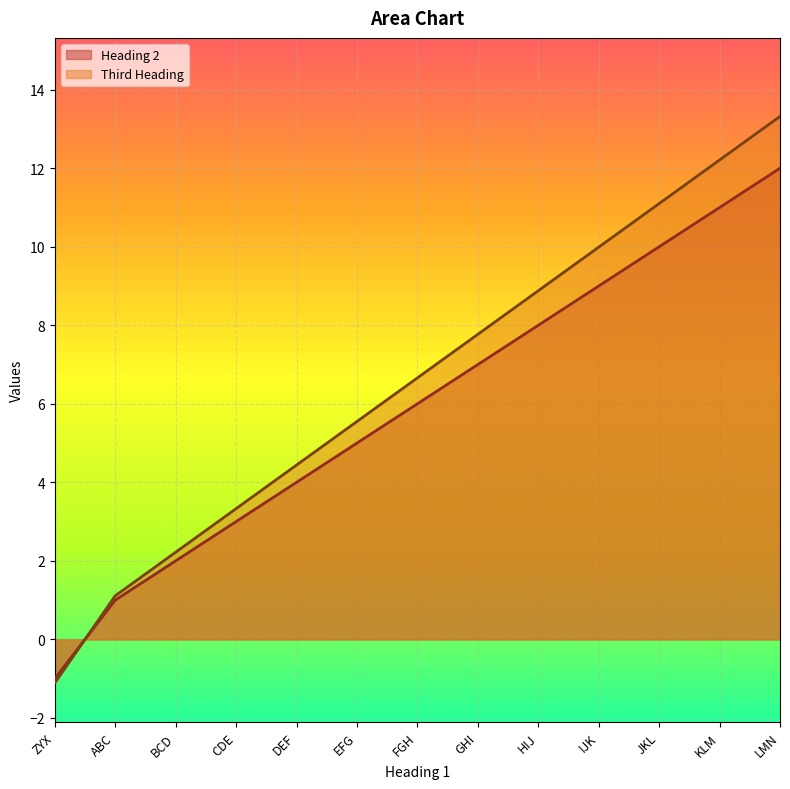

At how many categories does at least one series exceed 8?

5